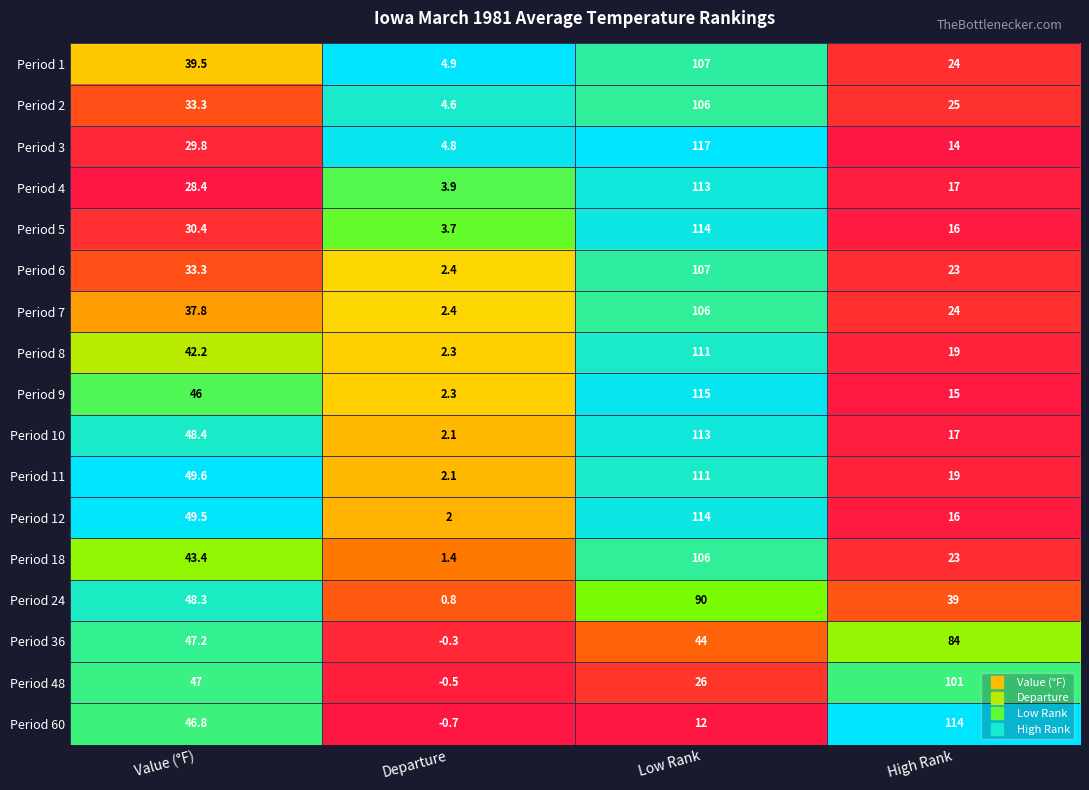

The value of Period 8 at Low Rank is 181.0. True or false?

False